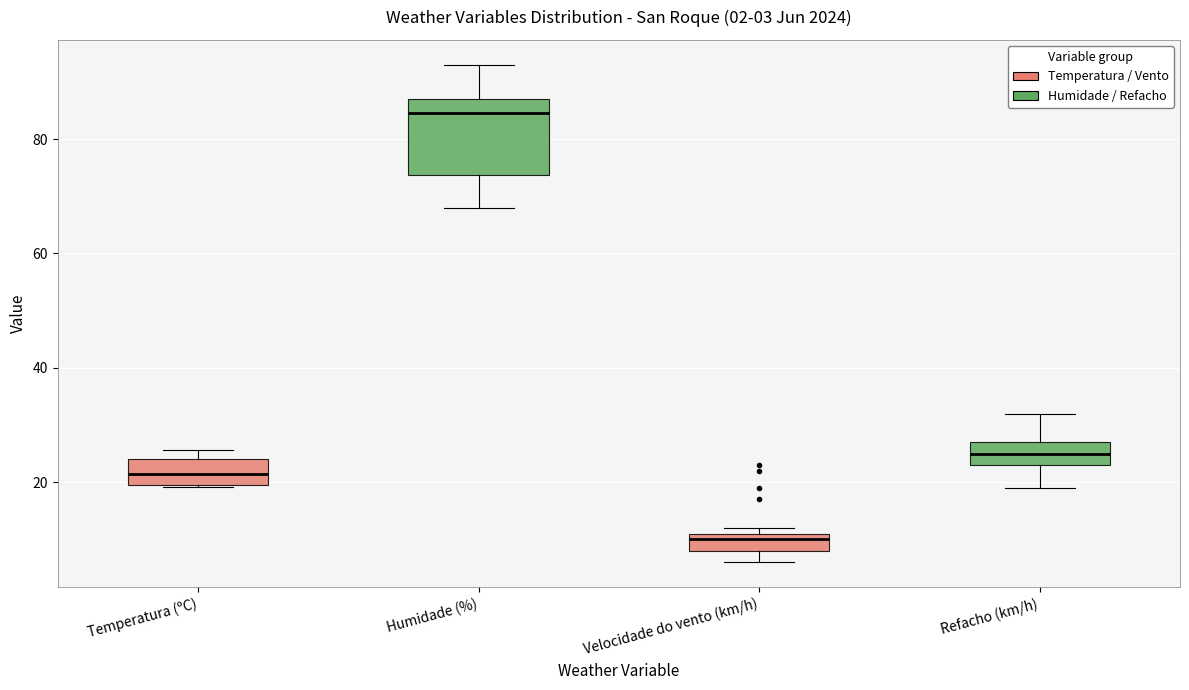

Which box has the highest median line?

Humidade (%)